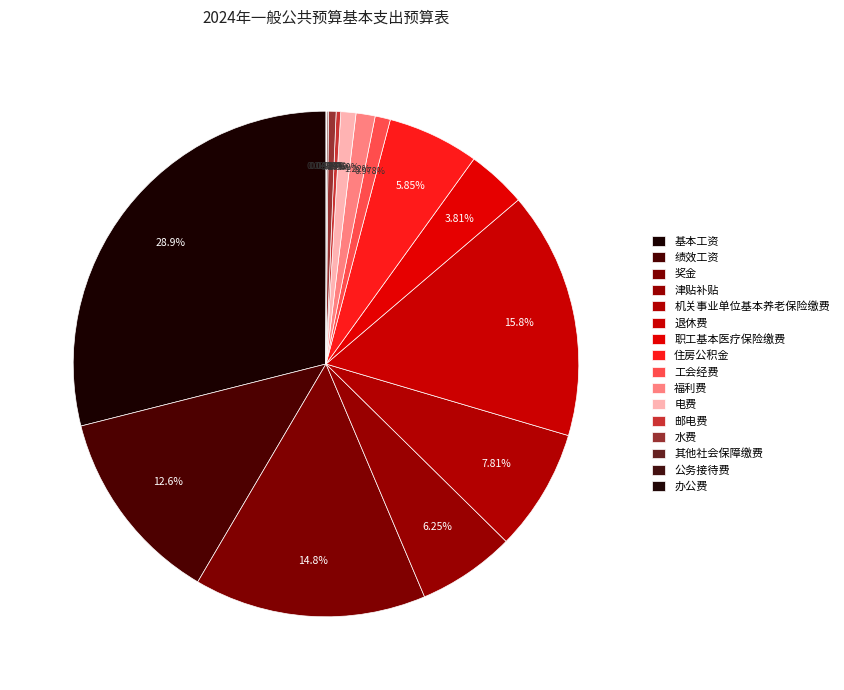

To the nearest percent, what is the average slice percentage?

6%